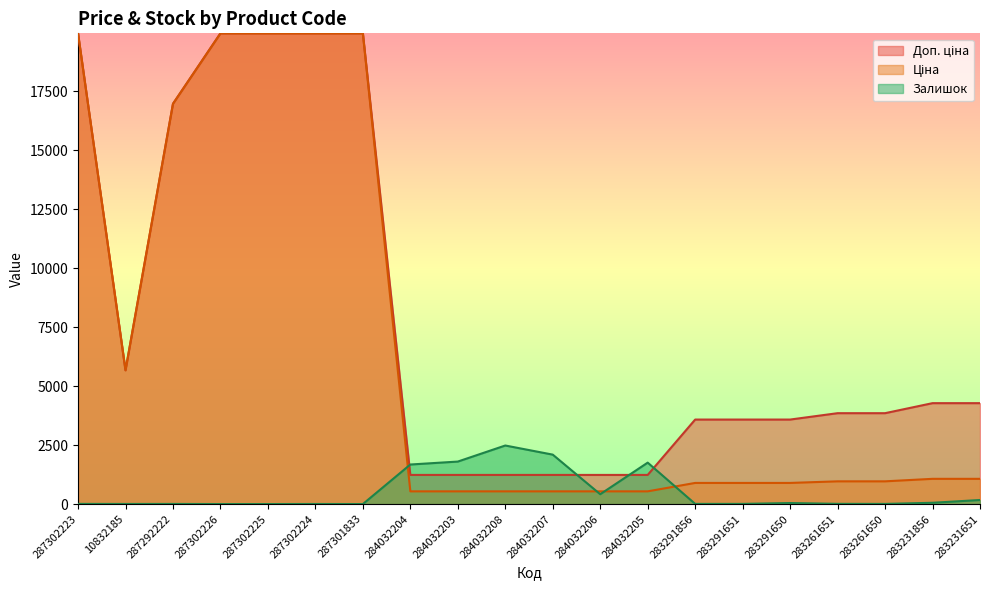

What is the highest value of the Доп. ціна series?

19964.2